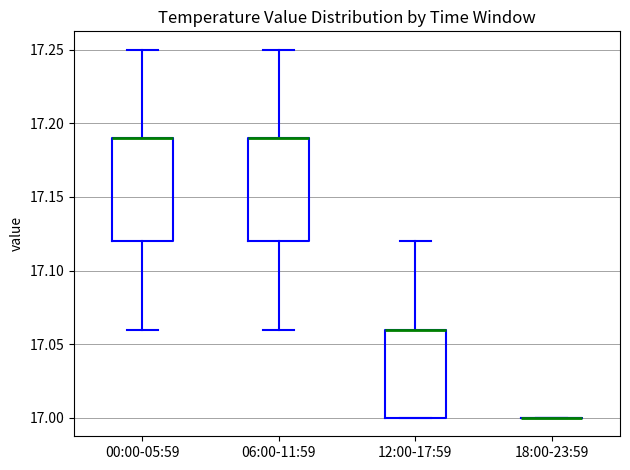

Reading left to right, read every box against the y-axis: the position of its median line, the range the box covers, and the ends of its whiskers. The values are not printed on the chart, so give them approximately, as read against the axis.

00:00-05:59: median 17.19 (drawn on the box's upper edge), box 17.12 to 17.19, whiskers 17.06 to 17.25
06:00-11:59: median 17.19 (drawn on the box's upper edge), box 17.12 to 17.19, whiskers 17.06 to 17.25
12:00-17:59: median 17.06 (drawn on the box's upper edge), box 17.00 to 17.06, whiskers 17.00 to 17.12
18:00-23:59: box collapsed to a line at 17.00, whiskers 17.00 to 17.00